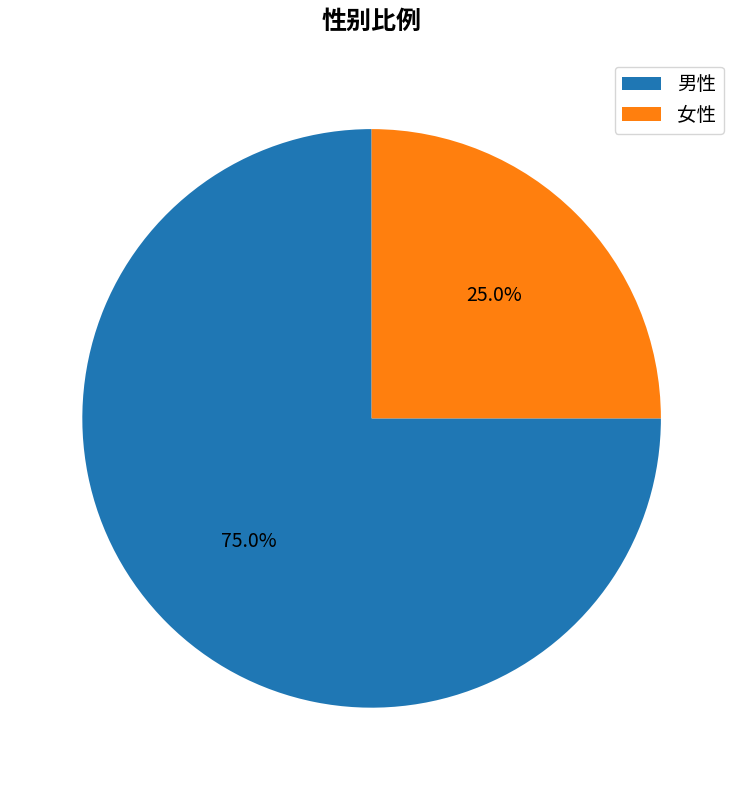

How many segments does this pie chart have?

2